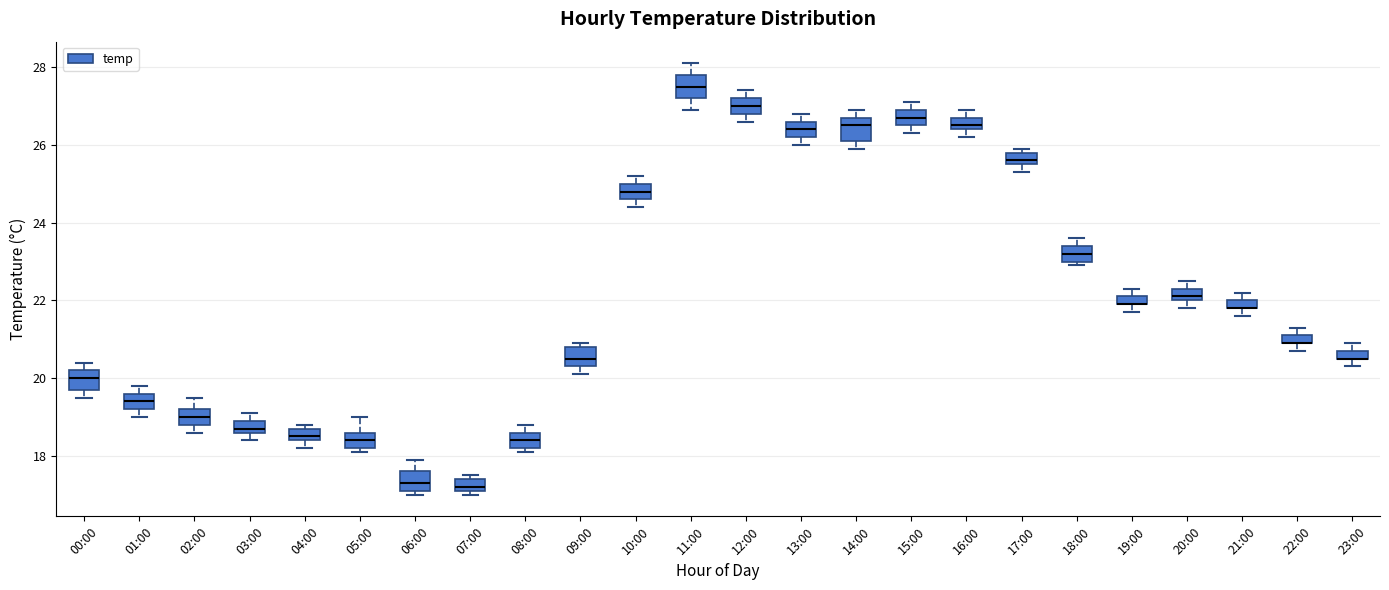

Where is the upper edge of the box for 19:00 on the y-axis? The values are not printed on the chart, so give them approximately, as read against the axis.

22.2